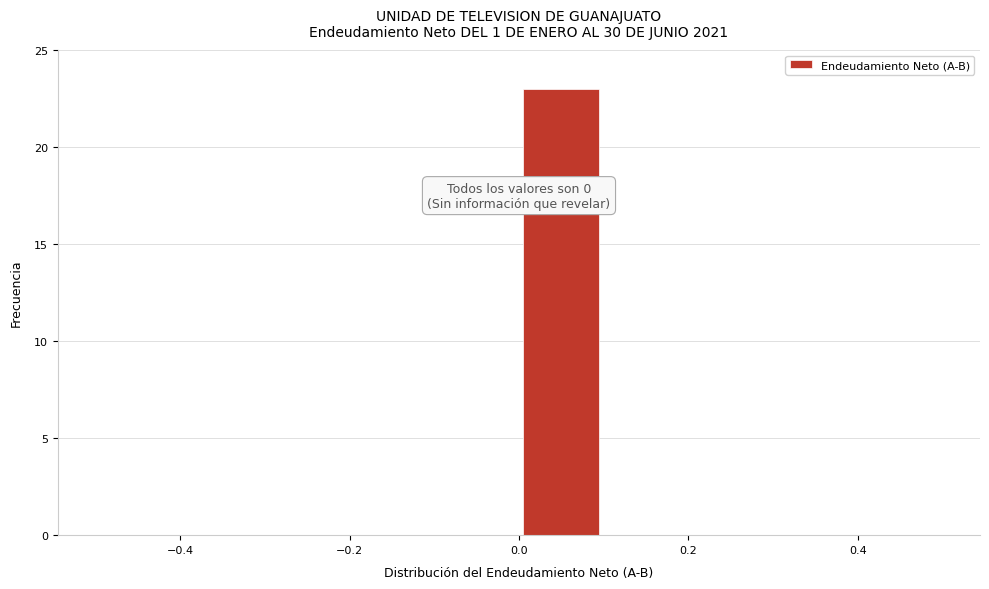

Which range on the x-axis has the tallest bar?

0.0 to 0.1